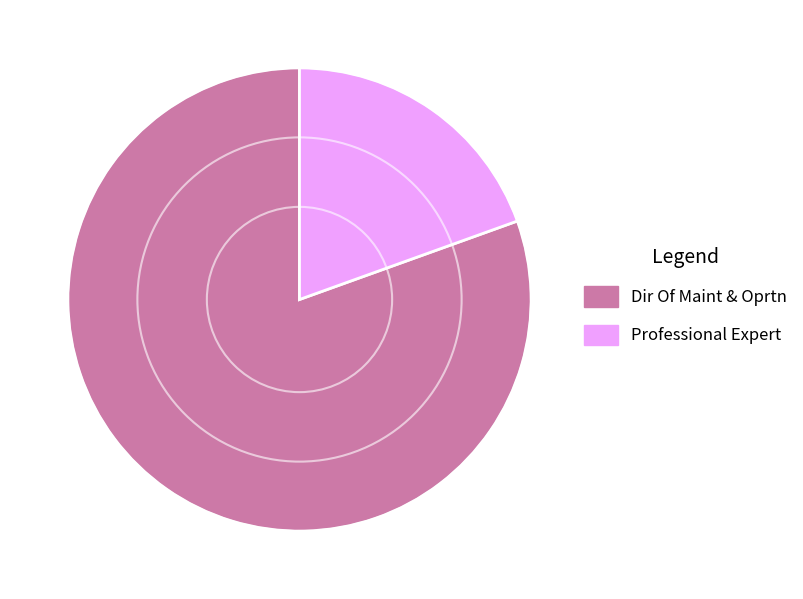

Which slice represents more than half of the pie?

Dir Of Maint & Oprtn